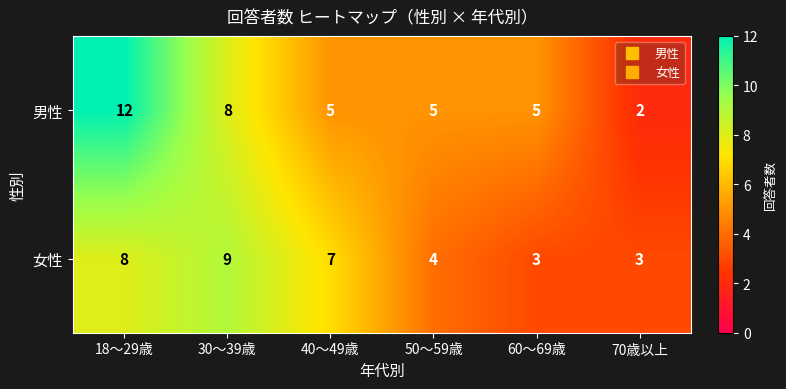

How many categories are shown in the chart?

6